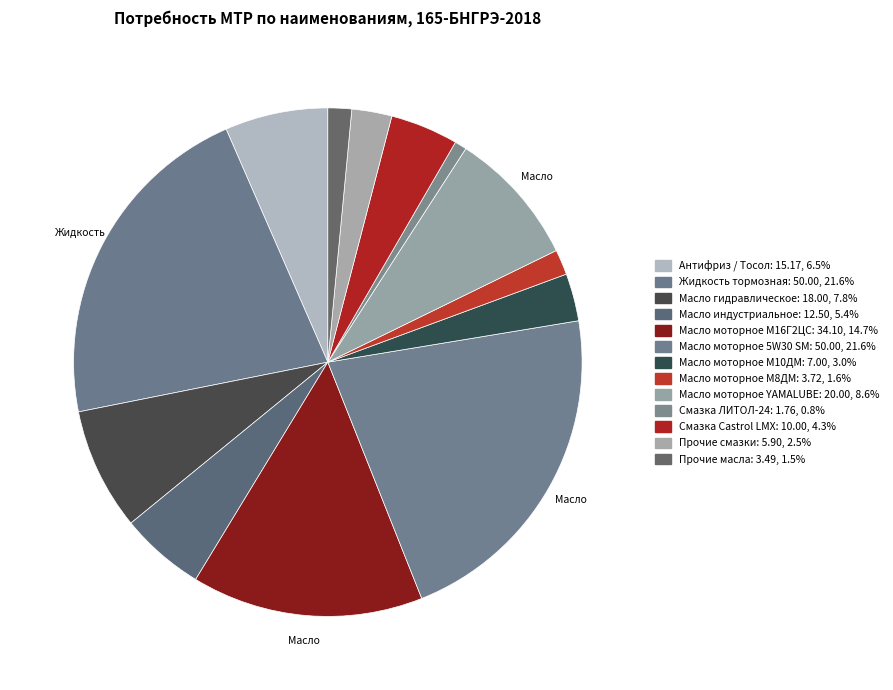

How many segments does this pie chart have?

13